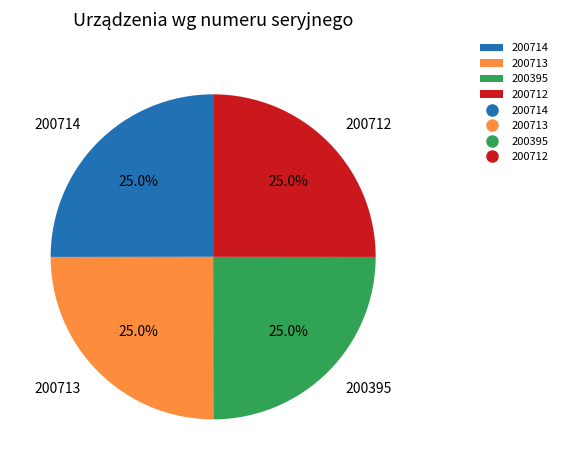

What percentage is NOT represented by 200713?

75.0%